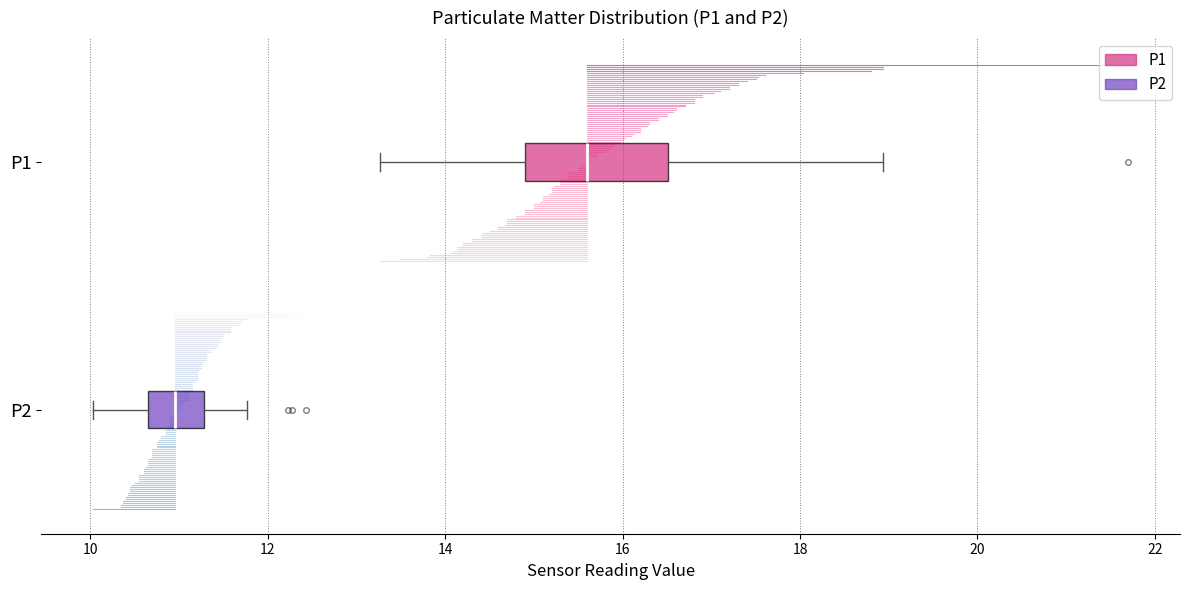

Comparing the boxes themselves (not the whiskers), which one is the widest?

P1